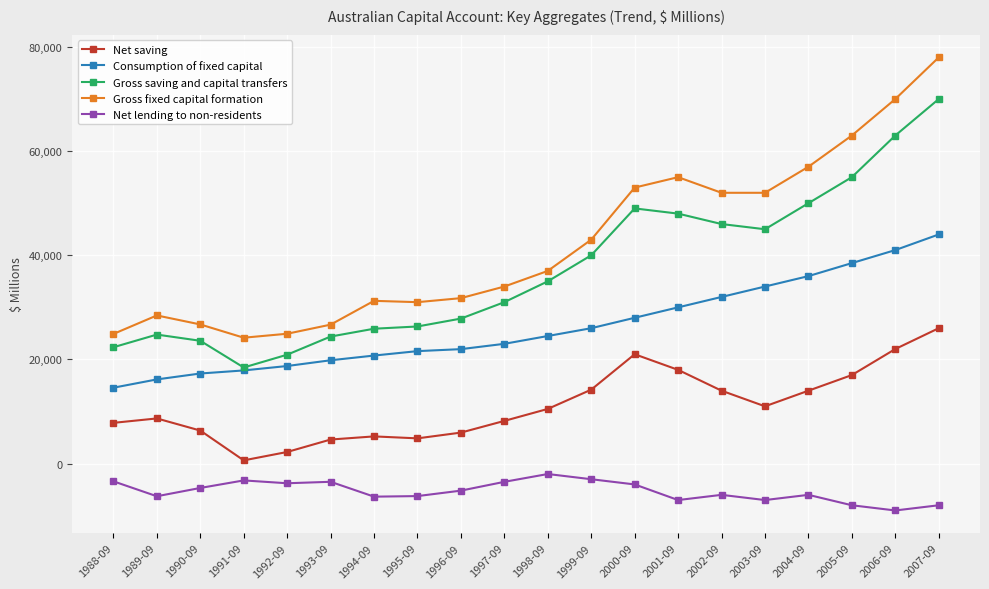

Between 1995-09 and 2003-09, which series saw the biggest shift?

Gross fixed capital formation